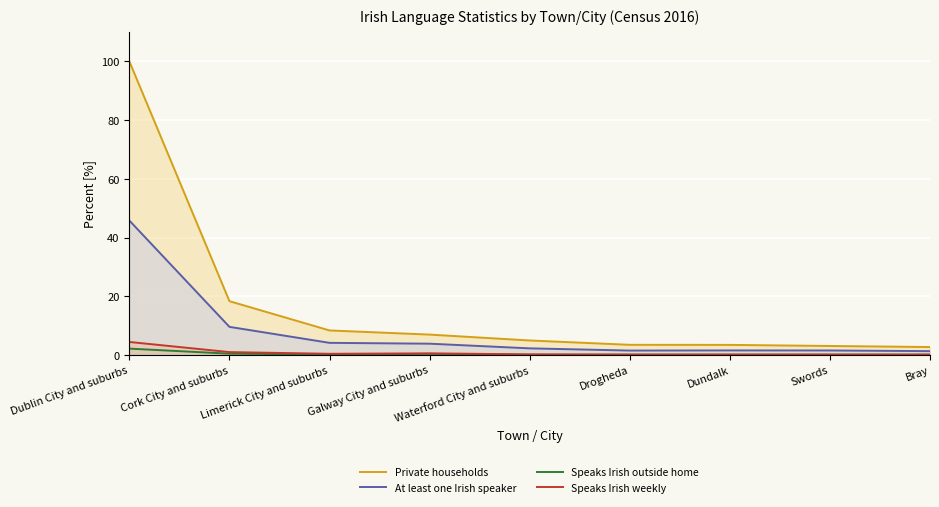

Reading left to right, transcribe all the data shown in this chart.

Private households: 100.0	18.3	8.3	6.9	4.9	3.4	3.4	3.1	2.7
At least one Irish speaker: 45.8	9.6	4.1	3.8	2.2	1.5	1.5	1.5	1.3
Speaks Irish outside home: 2.2	0.4	0.2	0.4	0.1	0.1	0.1	0.1	0.1
Speaks Irish weekly: 4.4	1.0	0.4	0.5	0.2	0.1	0.1	0.1	0.1